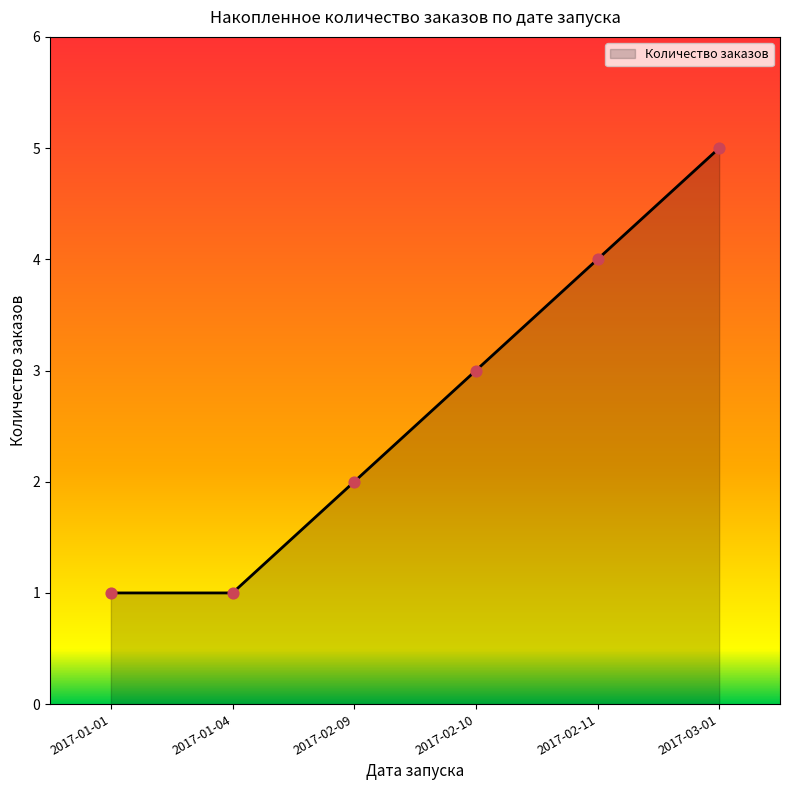

Approximately how many times larger is the value at 2017-01-04 compared to 2017-03-01?

0.2